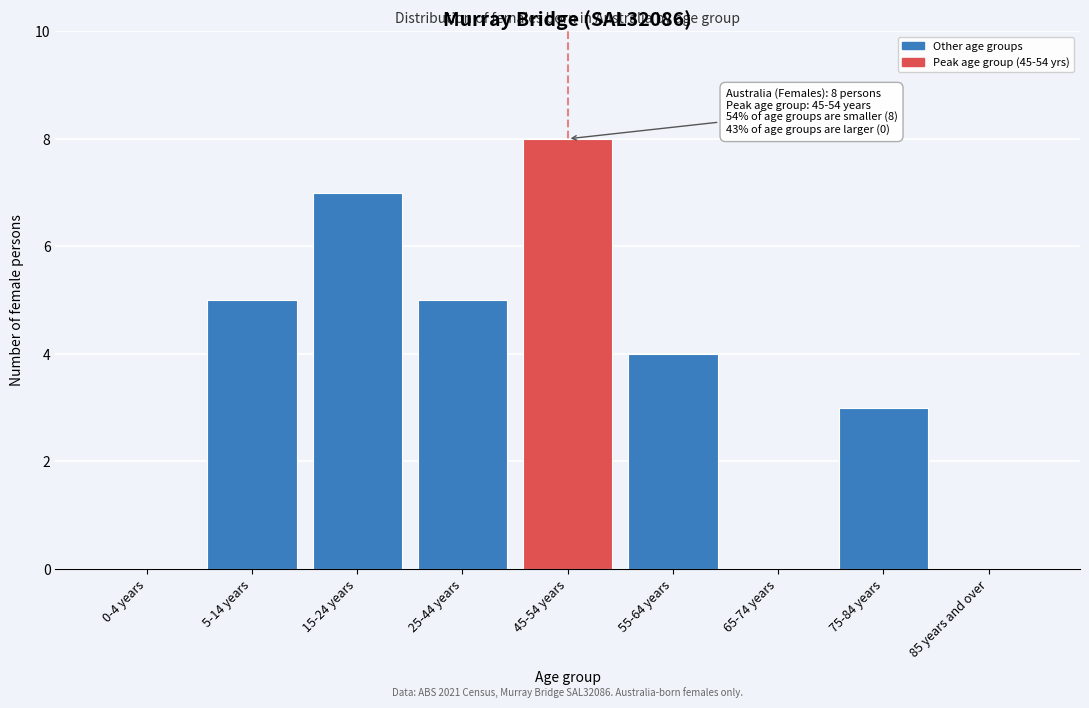

Reading left to right, transcribe all the data shown in this chart.

0-4 years=0	5-14 years=5	15-24 years=7	25-44 years=5	45-54 years=8	55-64 years=4	65-74 years=0	75-84 years=3	85 years and over=0